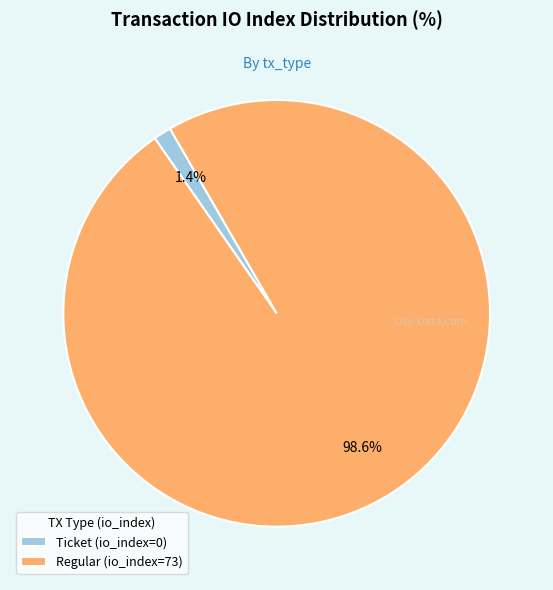

Does Regular (io_index=73) represent more than half of the total?

Yes